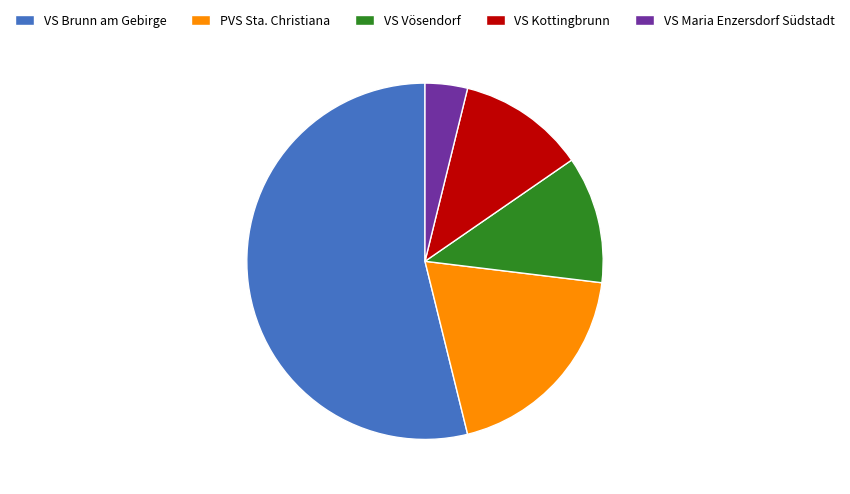

How many segments does this pie chart have?

5